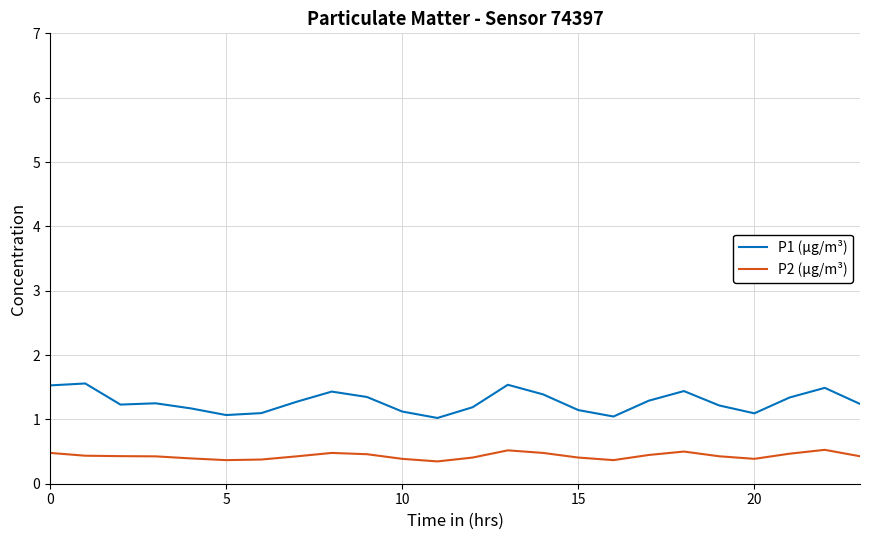

True or false: P2 (µg/m³) and P1 (µg/m³) intersect in this chart.

False